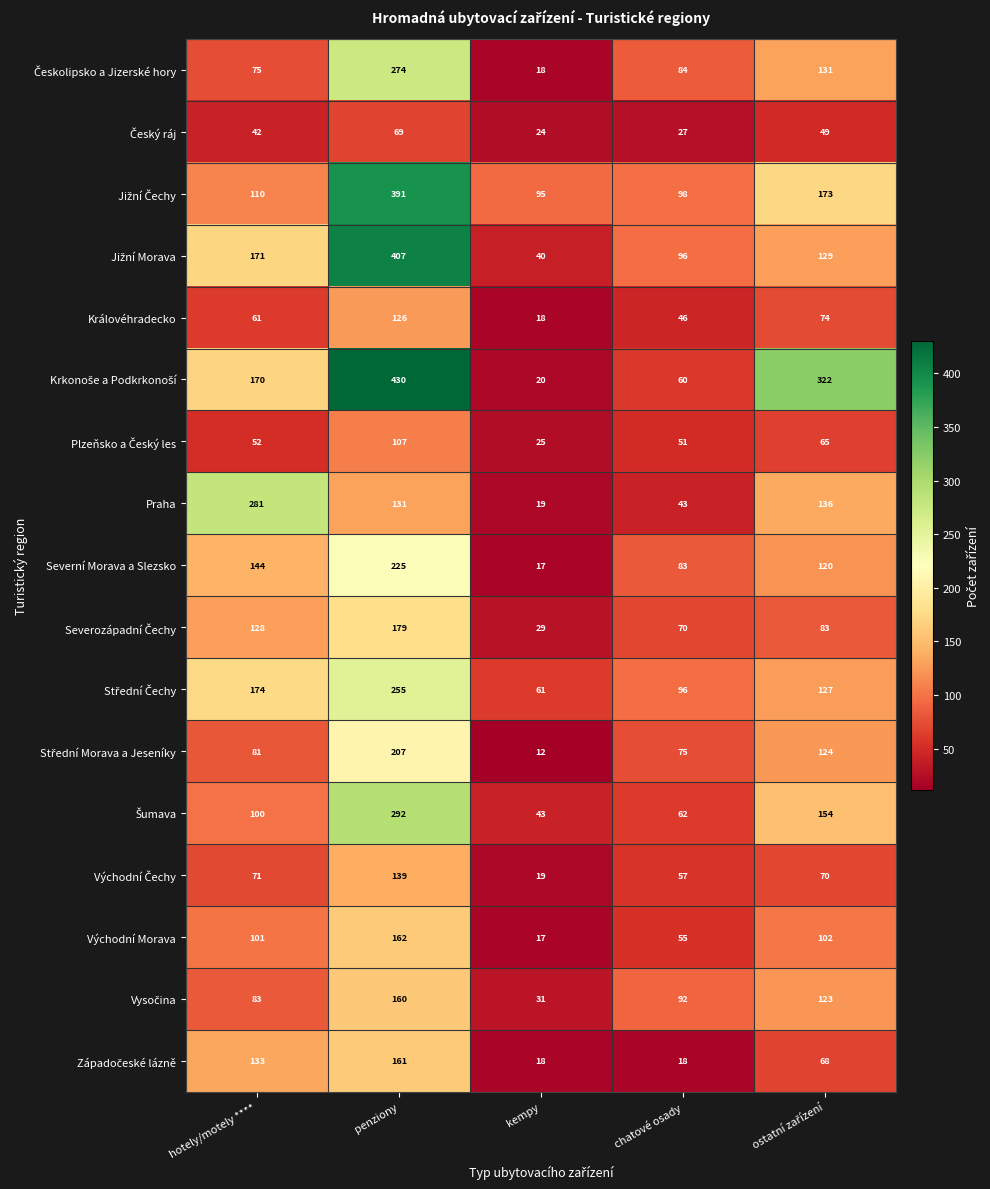

How many series are shown in this chart?

17